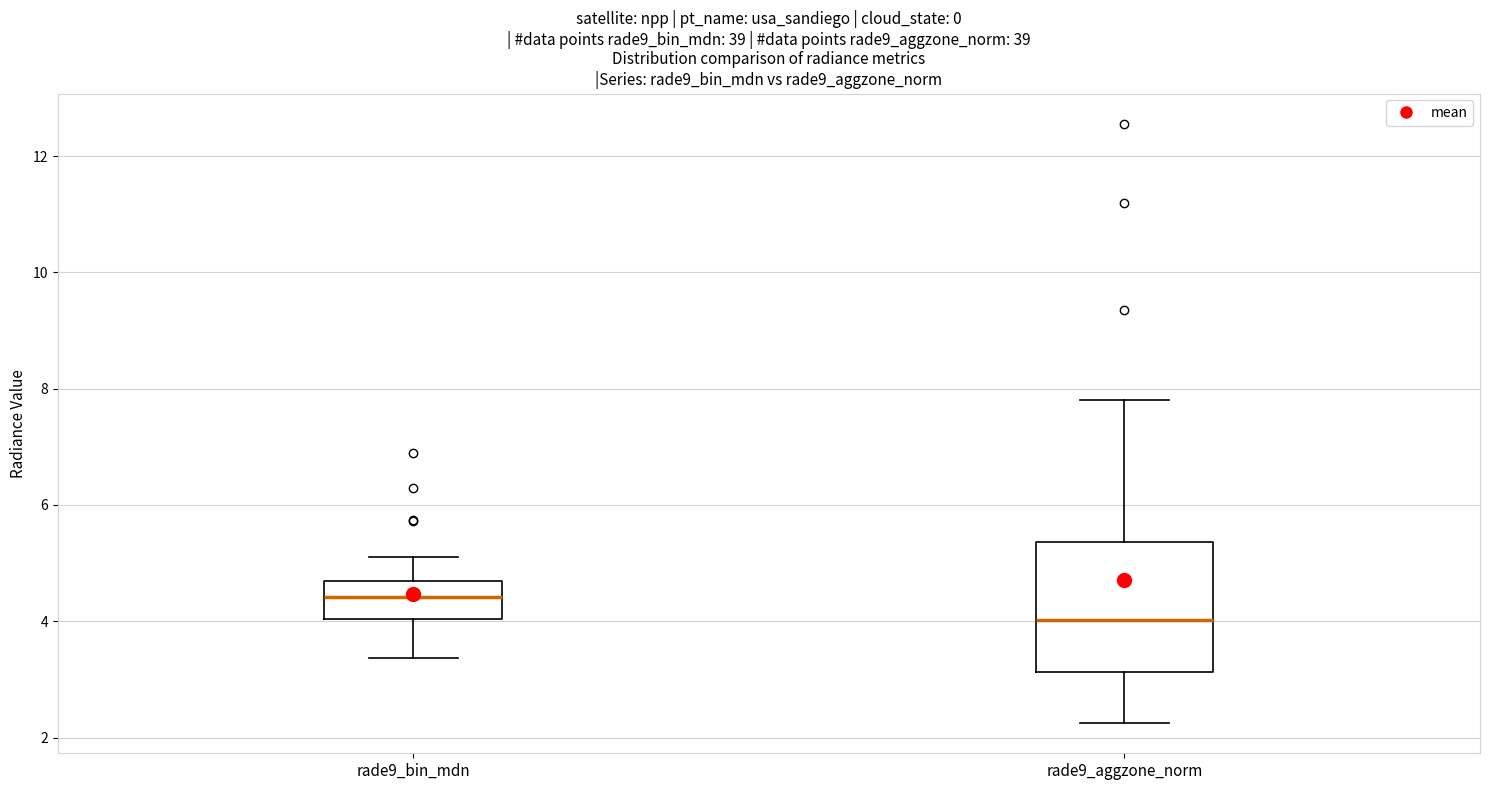

Where does the upper whisker of the box for rade9_bin_mdn end on the y-axis? The values are not printed on the chart, so give them approximately, as read against the axis.

5.0